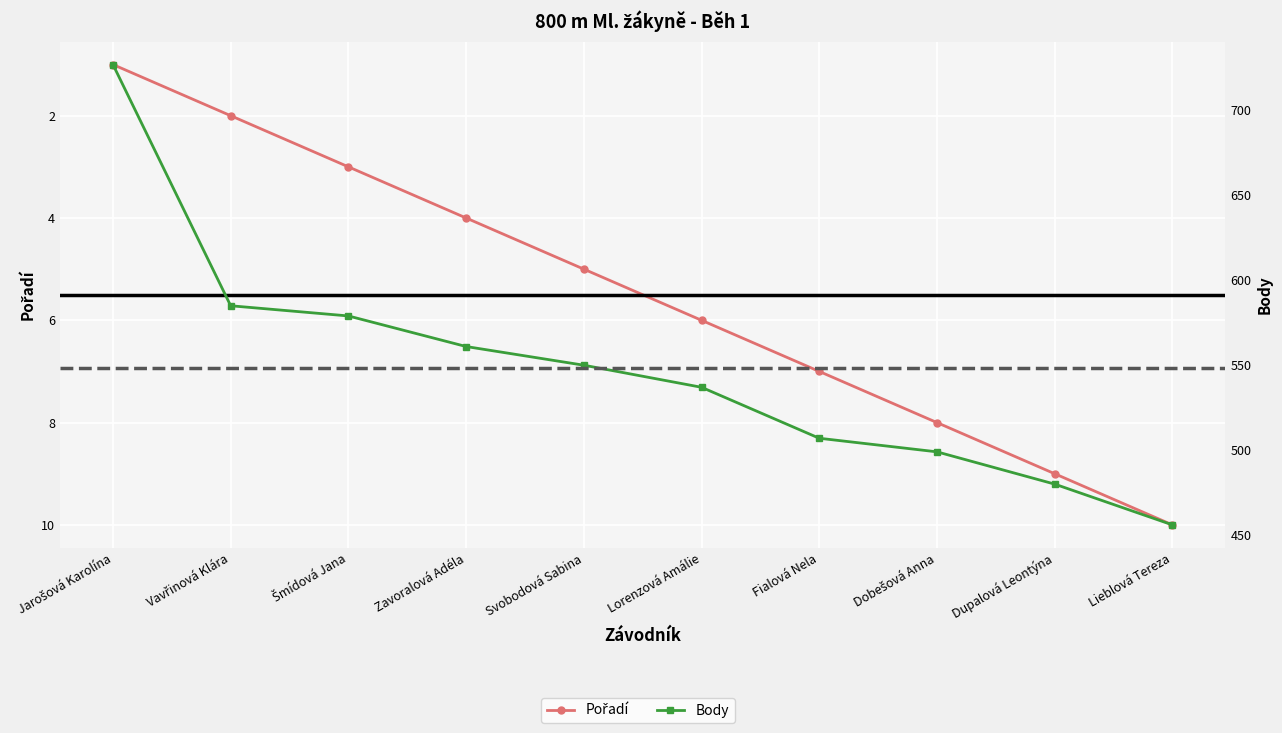

What position from the right is Svobodová Sabina?

6